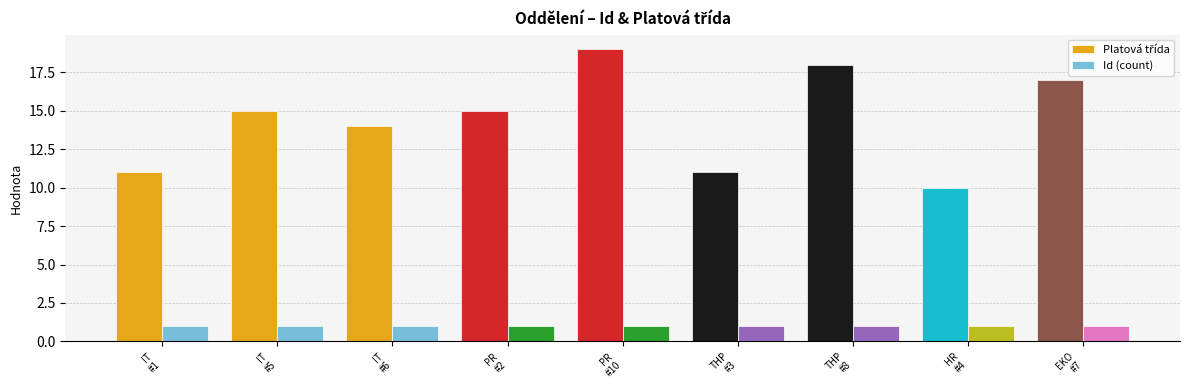

What is the maximum value shown in the chart?

19